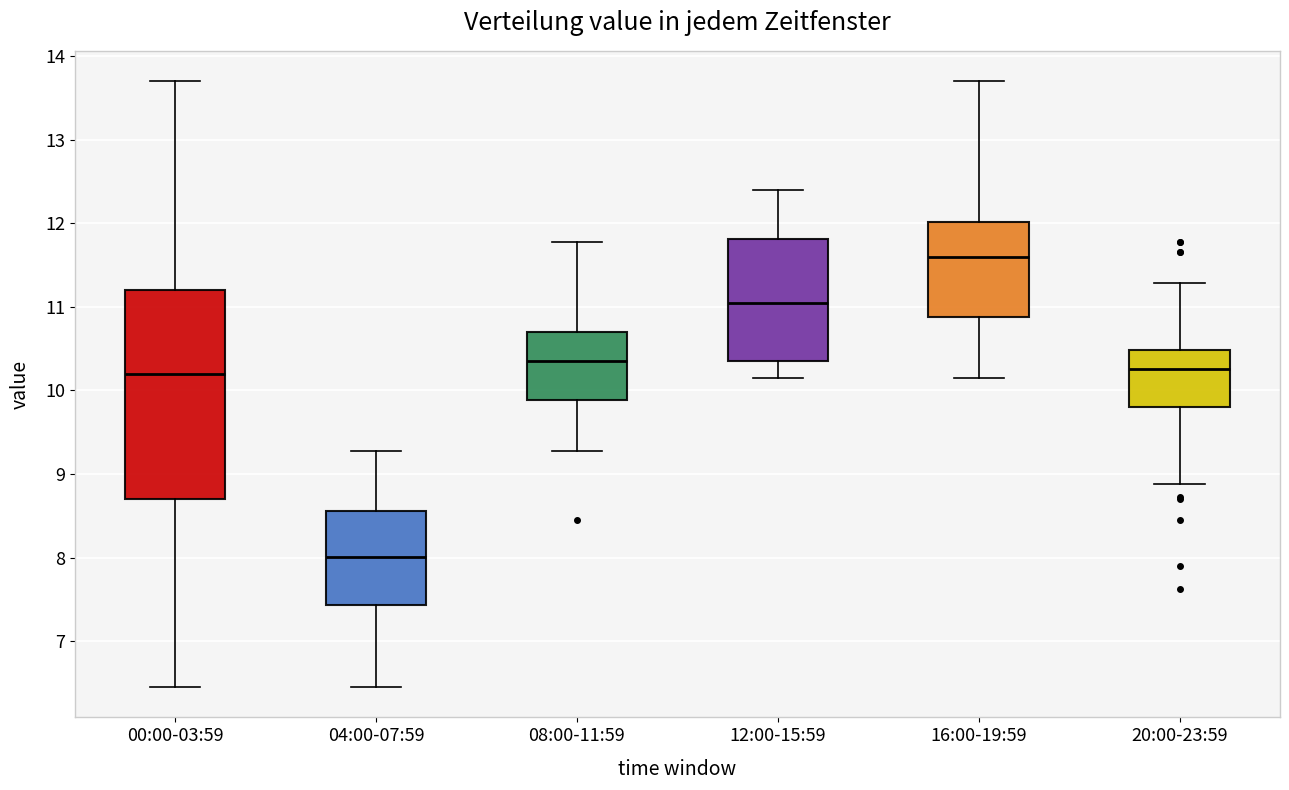

Reading left to right, read every box against the y-axis: the position of its median line, the range the box covers, and the ends of its whiskers. The values are not printed on the chart, so give them approximately, as read against the axis.

00:00-03:59: median 10.2, box 8.7 to 11.2, whiskers 6.5 to 13.7
04:00-07:59: median 8.0, box 7.4 to 8.6, whiskers 6.5 to 9.3
08:00-11:59: median 10.4, box 9.9 to 10.7, whiskers 9.3 to 11.8
12:00-15:59: median 11.1, box 10.4 to 11.8, whiskers 10.2 to 12.4
16:00-19:59: median 11.6, box 10.9 to 12.0, whiskers 10.2 to 13.7
20:00-23:59: median 10.3, box 9.8 to 10.5, whiskers 8.9 to 11.3